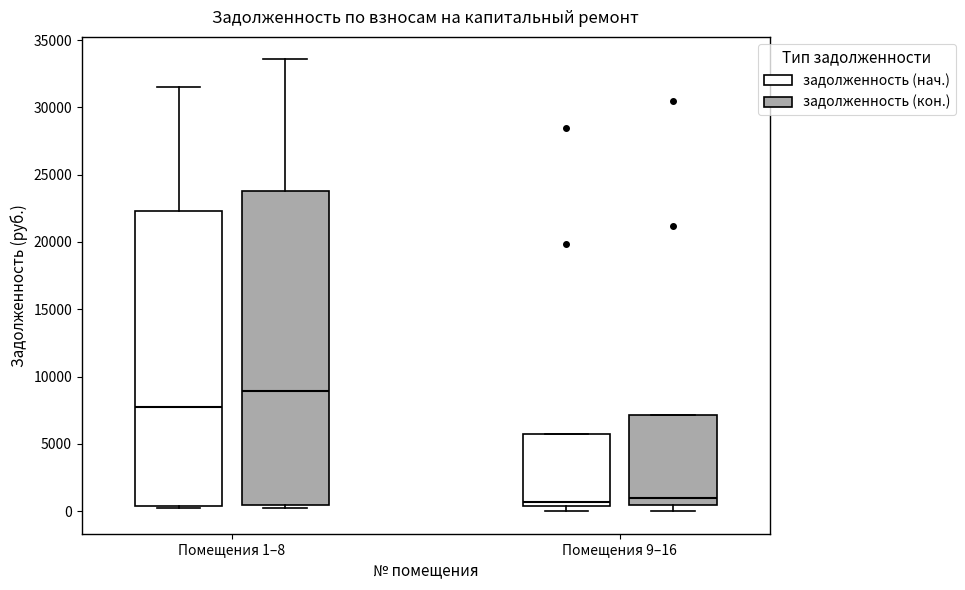

Reading left to right, transcribe this box plot: for each box, give where its median line is, the range the box spans, and where its two whiskers end, as read against the y-axis. The values are not printed on the chart, so give them approximately, as read against the axis.

Помещения 1–8 (задолженность (нач.)): median 7500, box 500 to 22500, whiskers 0 to 31500
Помещения 1–8 (задолженность (кон.)): median 9000, box 500 to 24000, whiskers 0 to 33500
Помещения 9–16 (задолженность (нач.)): median 500 (just above the box's lower edge), box 500 to 5500, whiskers 0 to 5500
Помещения 9–16 (задолженность (кон.)): median 1000, box 500 to 7000, whiskers 0 to 7000